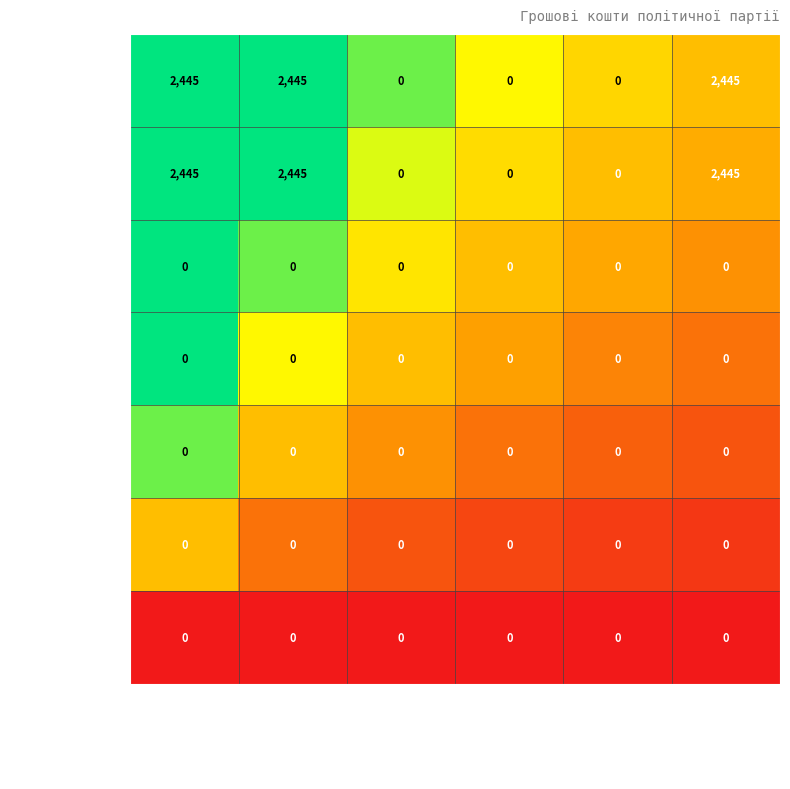

What is the difference between the highest and lowest values at Сума (грн)?

2445